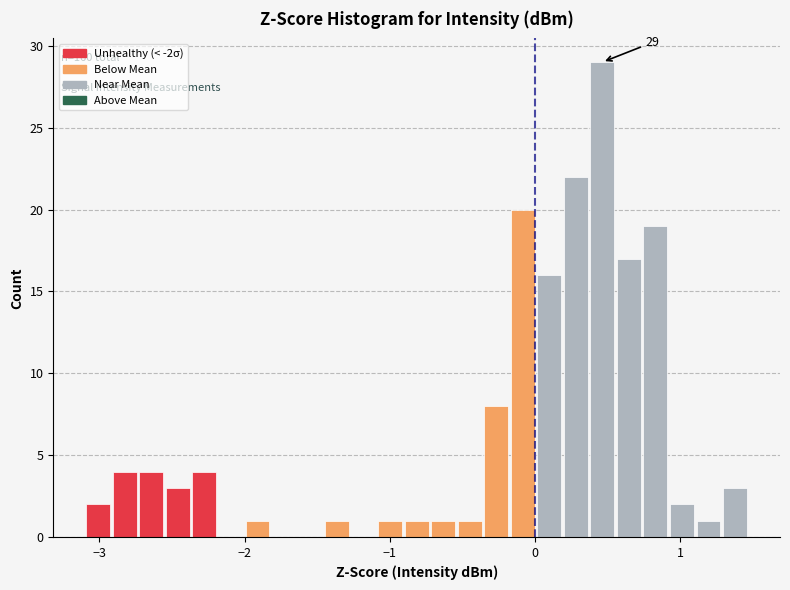

Around what value on the x-axis is the tallest bar? Give the approximate position of its centre, as read against the axis.

0.5